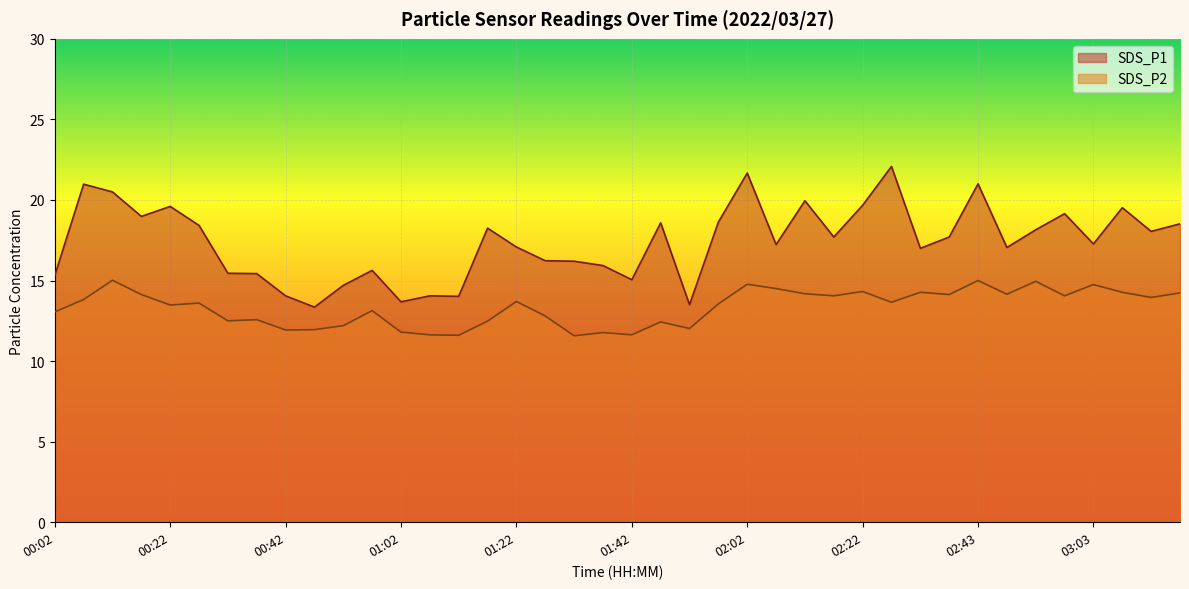

What is the difference between the highest and lowest values at 00:07?

7.2